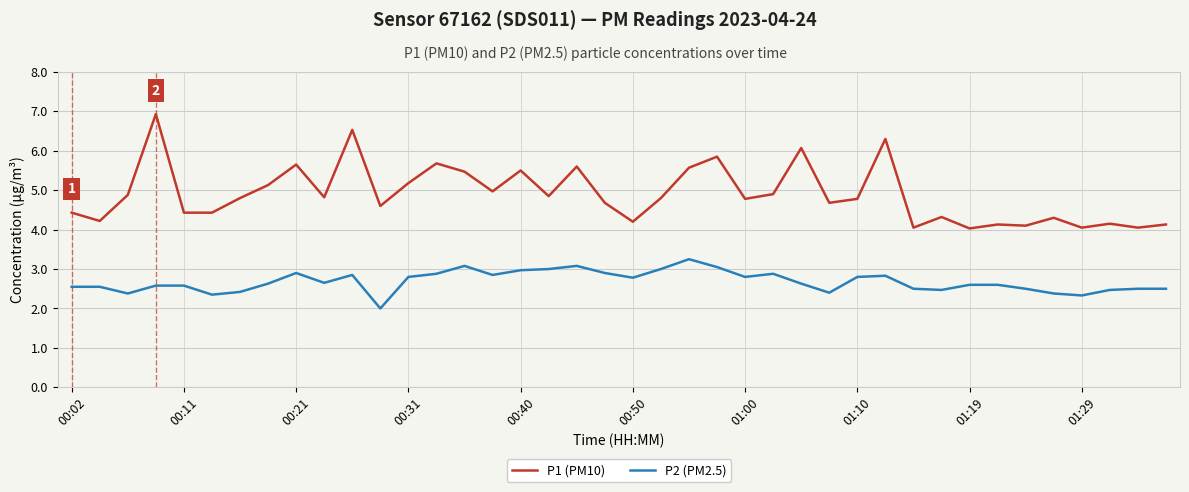

Which series has the largest range (max minus min)?

P1 (PM10)